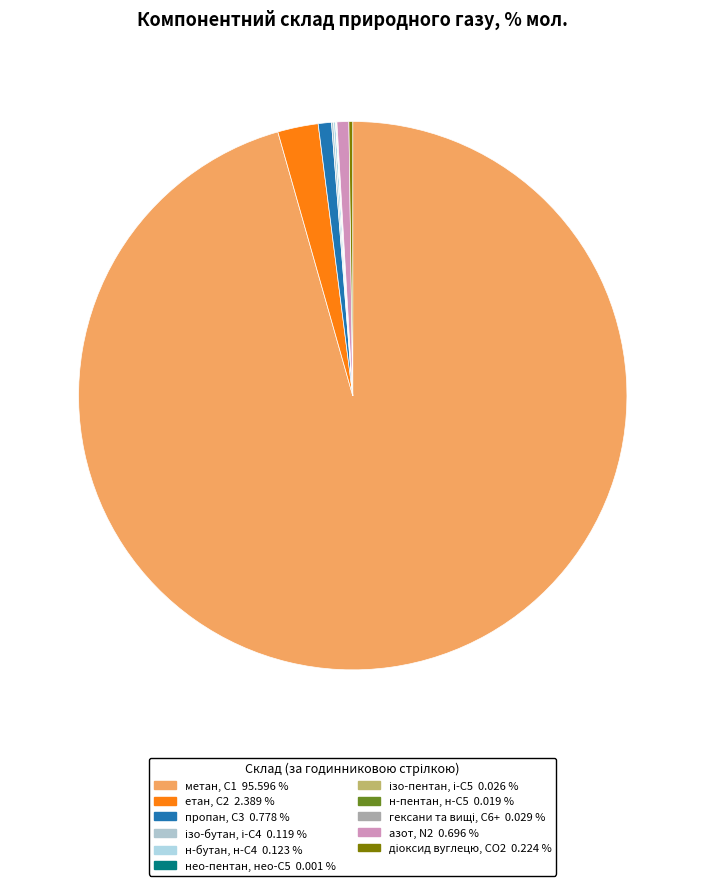

Which category has the biggest portion of the pie?

метан, С1